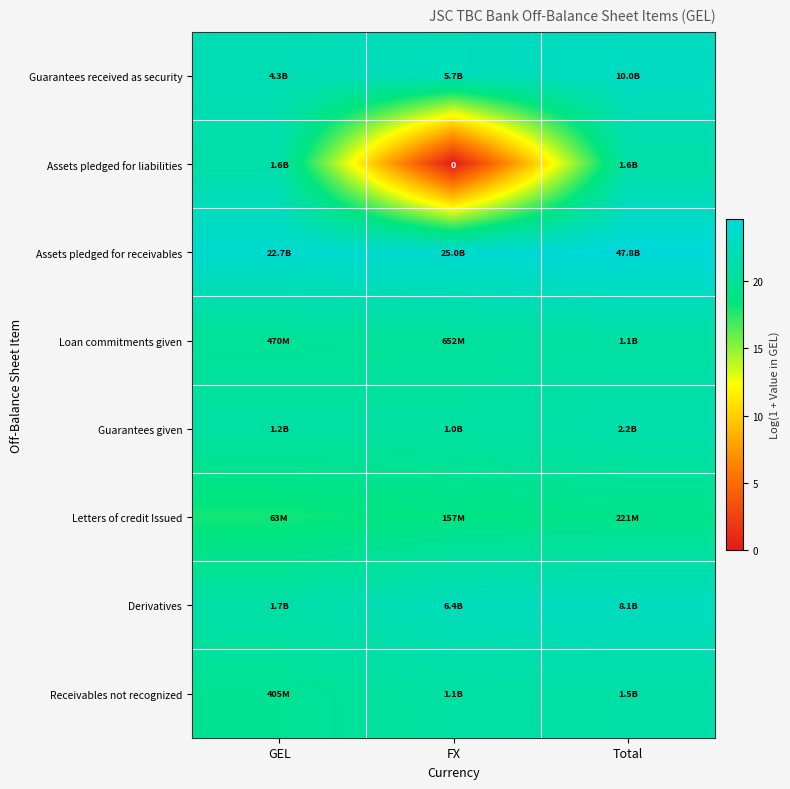

Which label corresponds to the smallest value in the chart?

FX